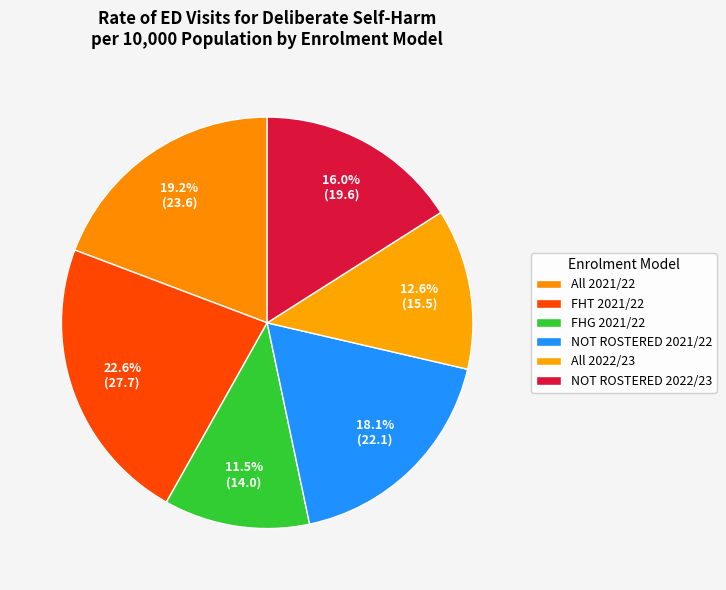

The All 2021/22 slice represents 19% of the pie. True or false?

True